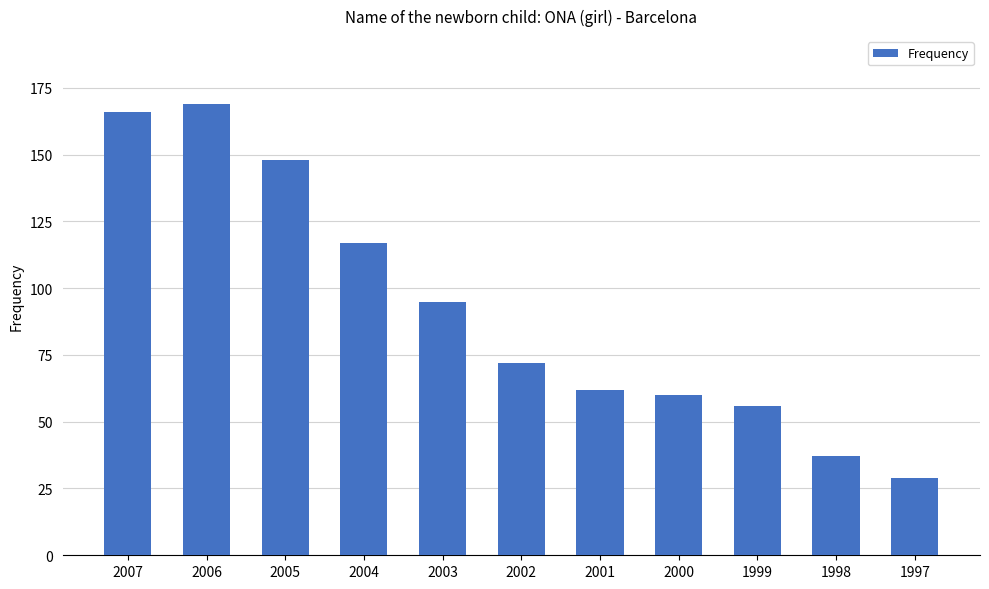

Is it true that the value at 2005 is 148?

True